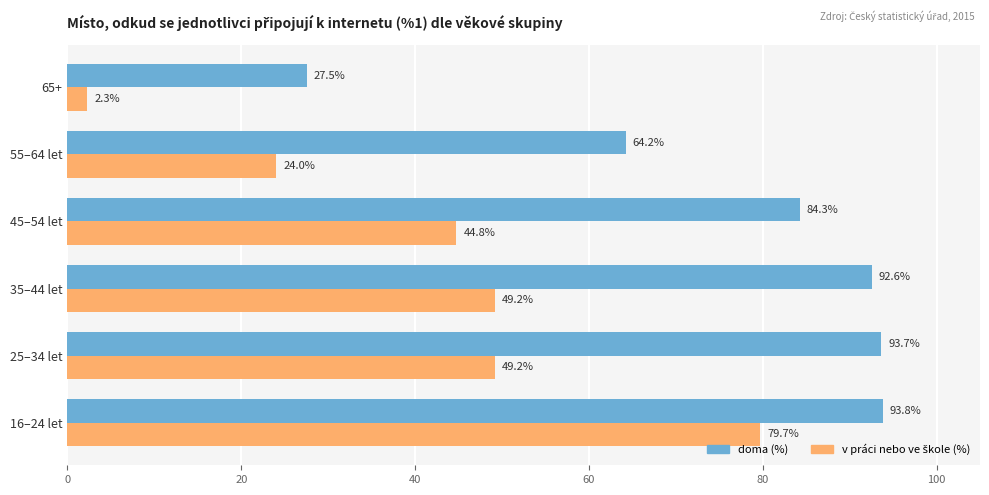

Read the doma (%) value at 65+.

27.5